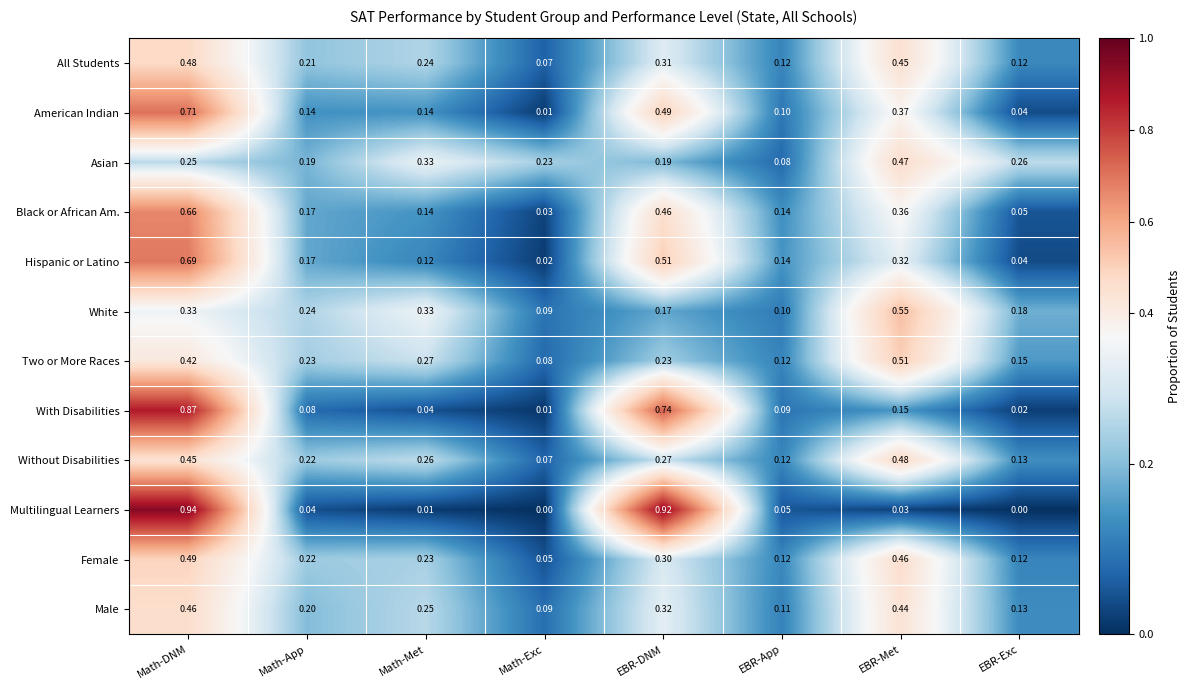

Which series has the widest spread of values?

Multilingual Learners